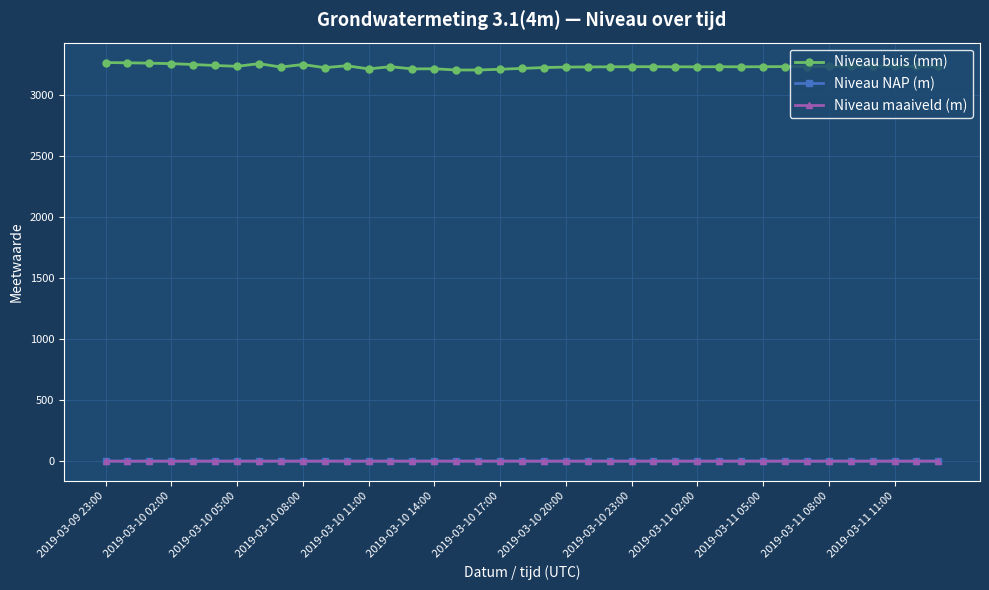

Which series has the widest spread of values?

Niveau buis (mm)